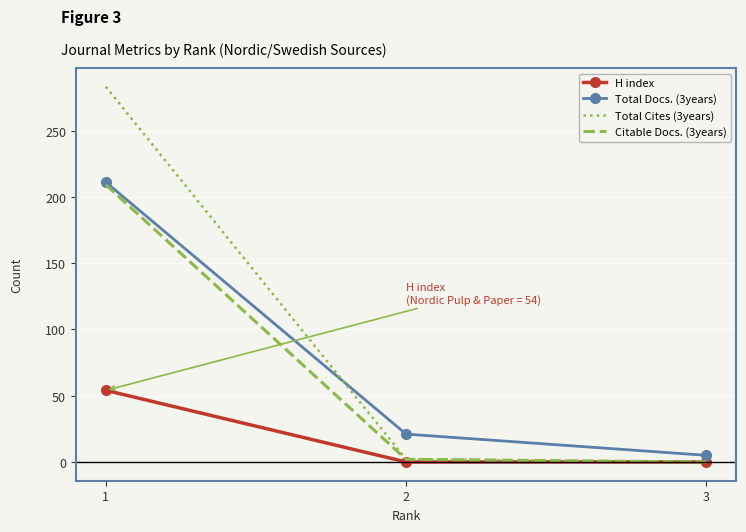

Reading left to right, list all the values displayed in this chart.

H index: 54	0	0
Total Docs. (3years): 211	21	5
Total Cites (3years): 283	2	0
Citable Docs. (3years): 209	2	0